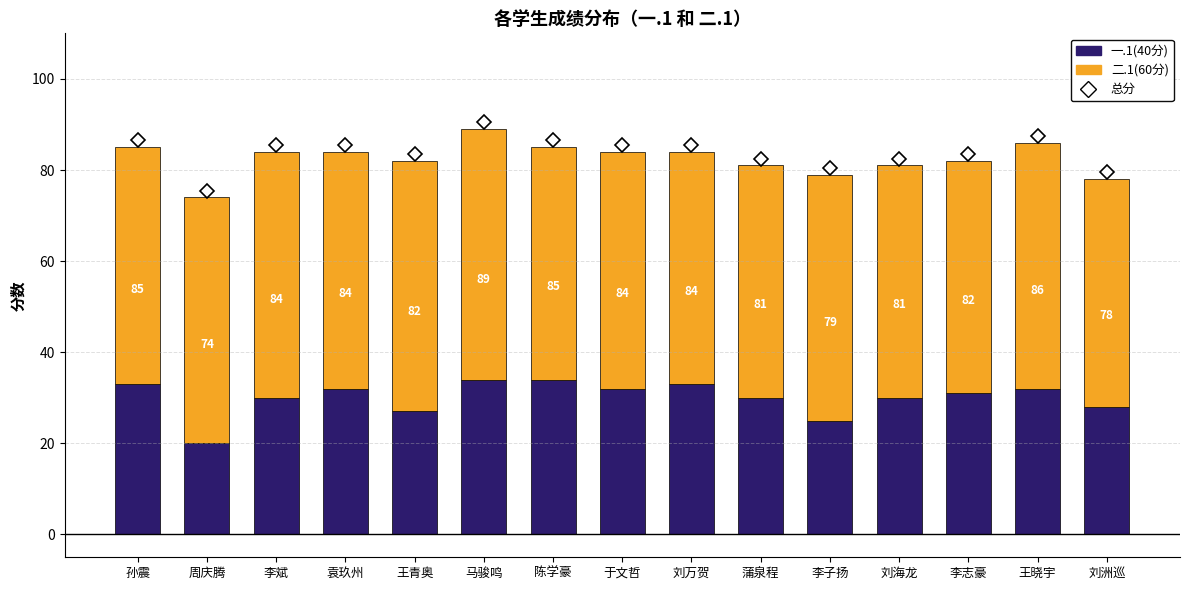

Which series has the widest spread of values?

一.1(40分)